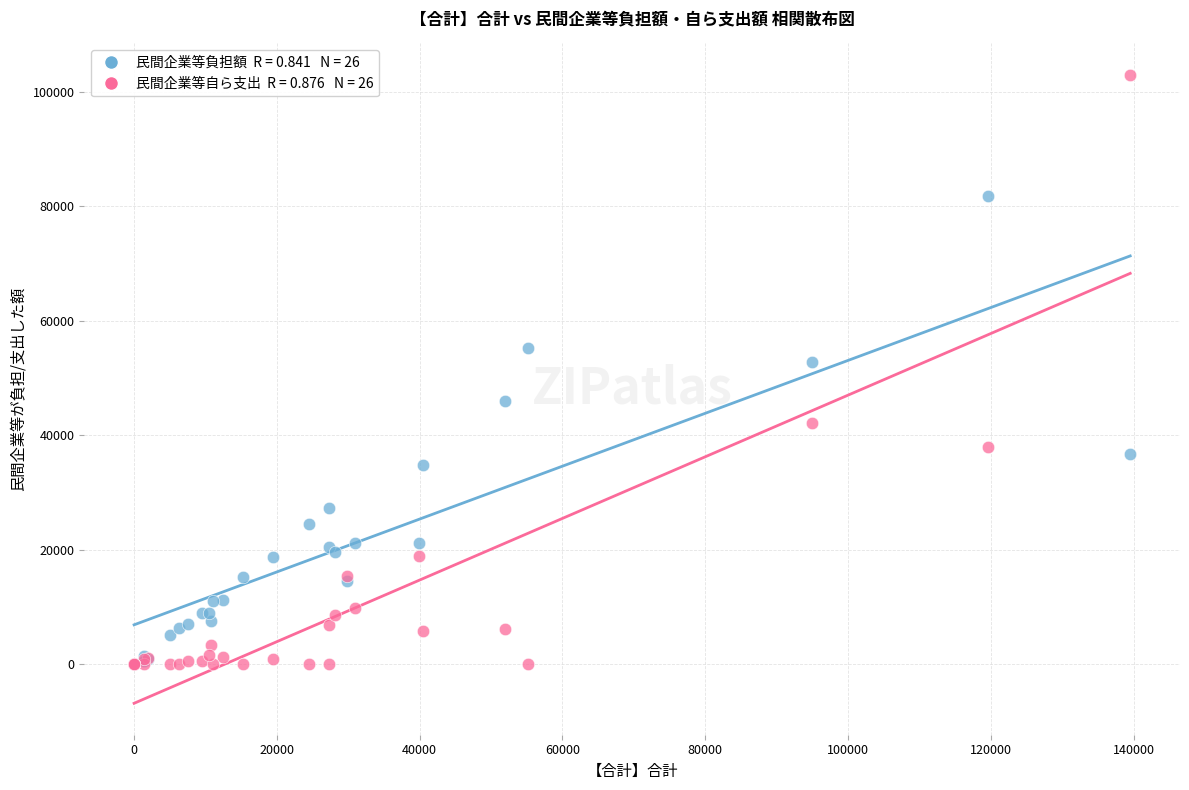

Across all series, what Y value is closest to 51456?

52773